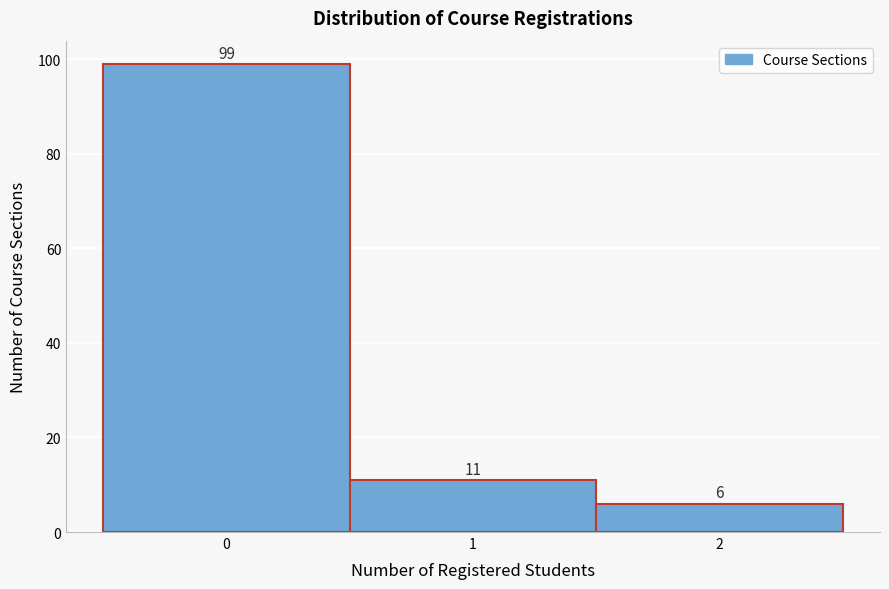

Which range on the x-axis has the tallest bar?

-0.5 to 0.5